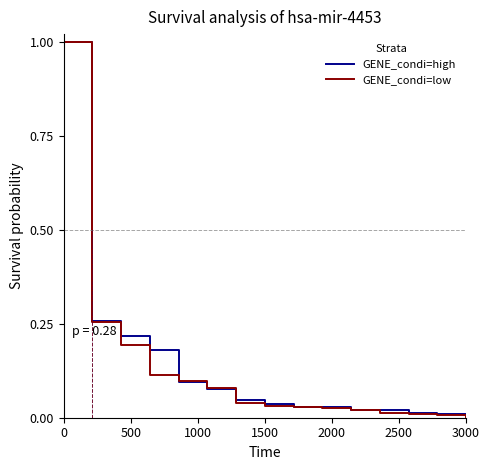

Reading left to right, extract all data points from this chart.

GENE_condi=high: 1.0	1.0	0.3	0.2	0.2	0.1	0.1	0.0	0.0	0.0	0.0	0.0	0.0	0.0	0.0	0.0
GENE_condi=low: 1.0	1.0	0.3	0.2	0.1	0.1	0.1	0.0	0.0	0.0	0.0	0.0	0.0	0.0	0.0	0.0